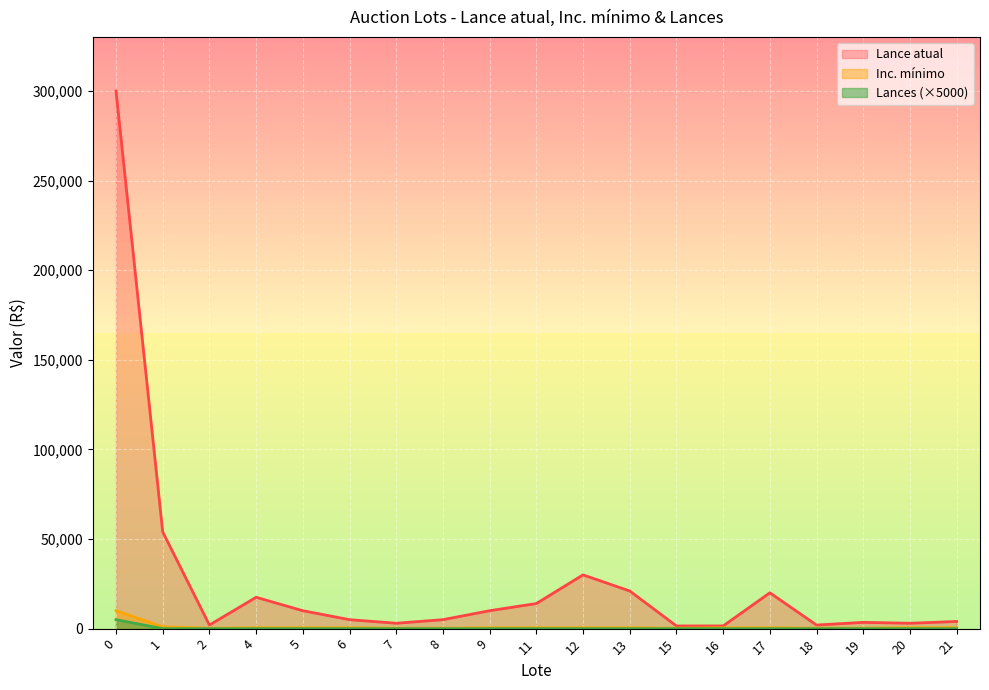

How many positive values does the Lances series have?

1